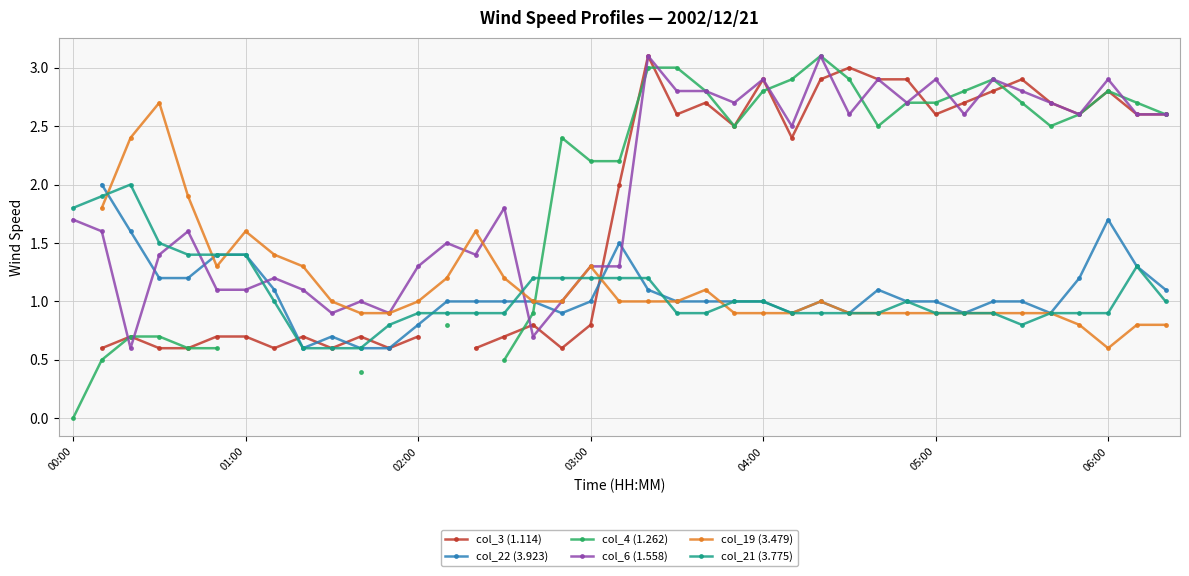

What position from the right is 7?

32